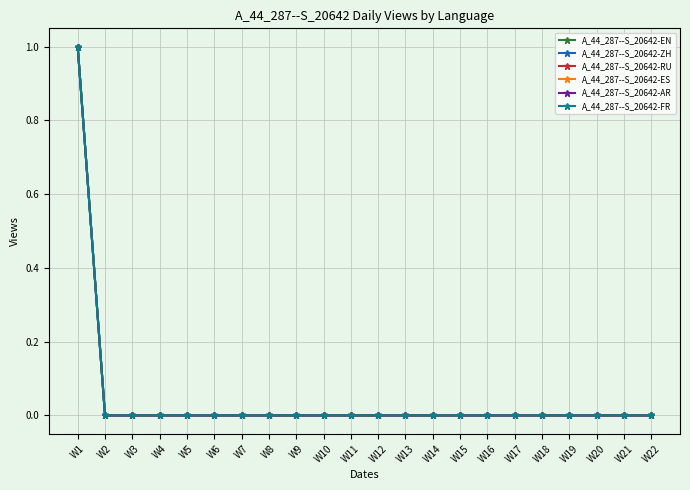

Rank the categories by A_44_287--S_20642-ZH value from highest to lowest.

W1, W2, W3, W4, W5, W6, W7, W8, W9, W10, W11, W12, W13, W14, W15, W16, W17, W18, W19, W20, W21, W22